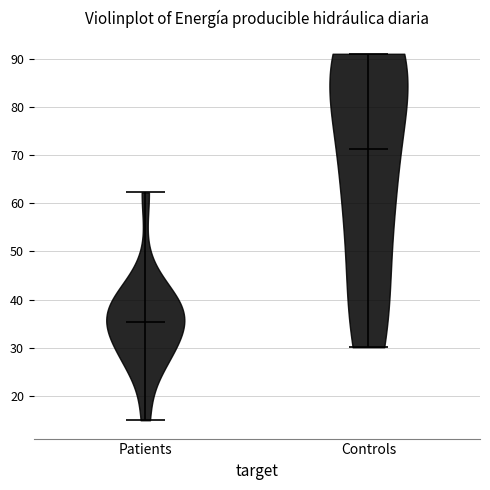

Which violin has the highest median line?

Controls